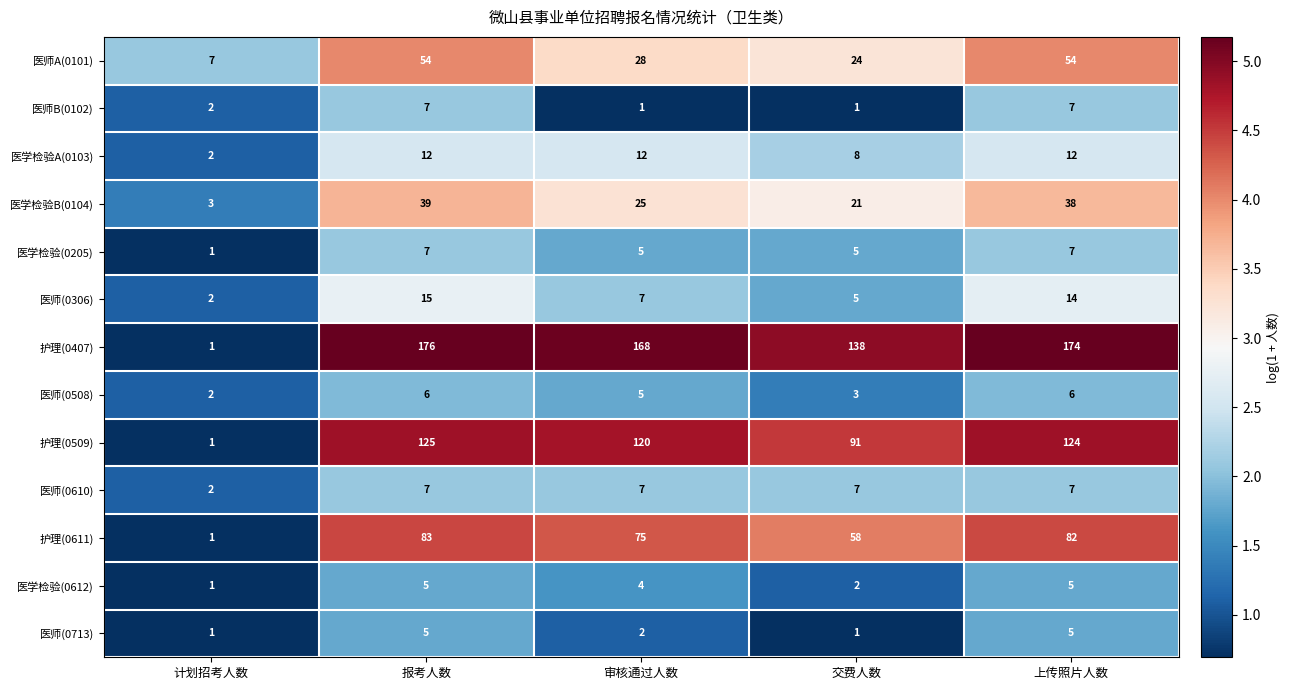

At which category is the sum across all series the highest?

报考人数